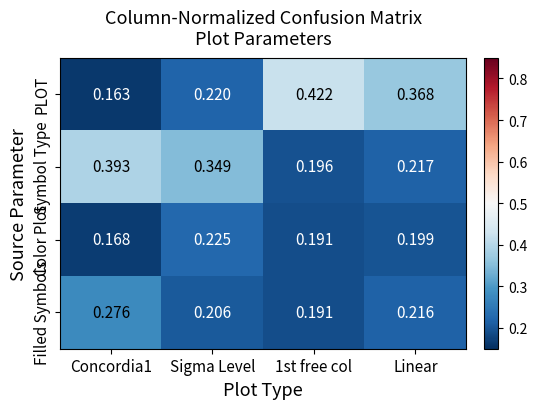

At how many categories does at least one series exceed 0?

4